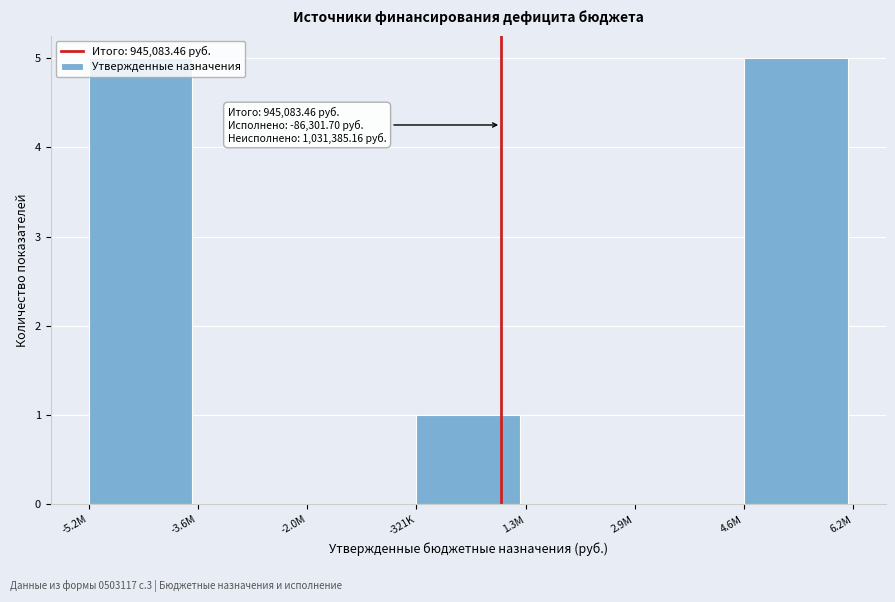

What is the sum of the values at 4.6M and -2.0M?

5